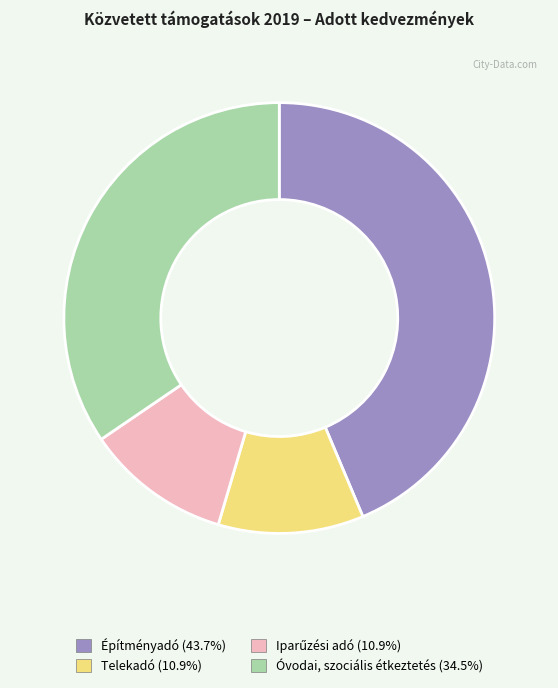

Does any single category account for the majority?

No